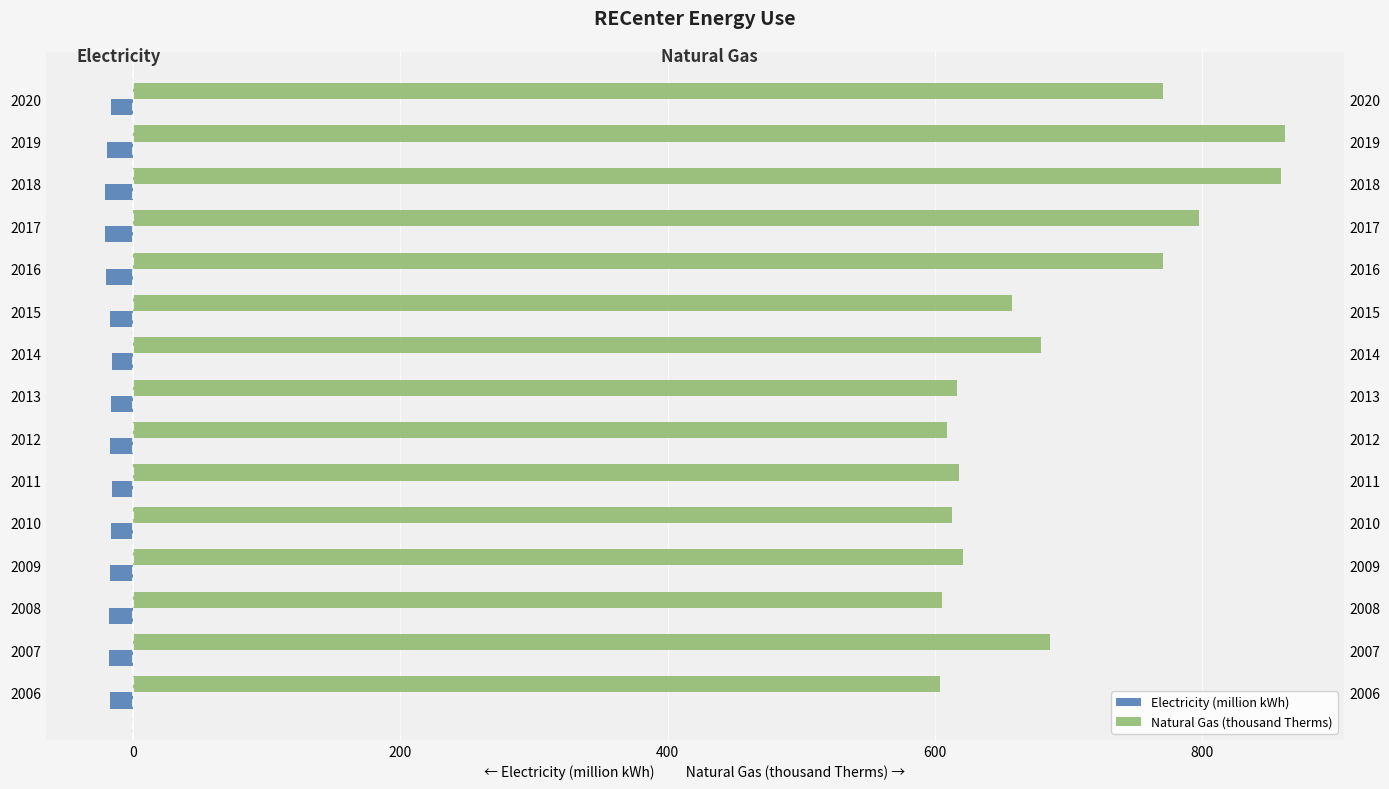

What is the sum of all Natural Gas (thousand Therms) values?

10373.4